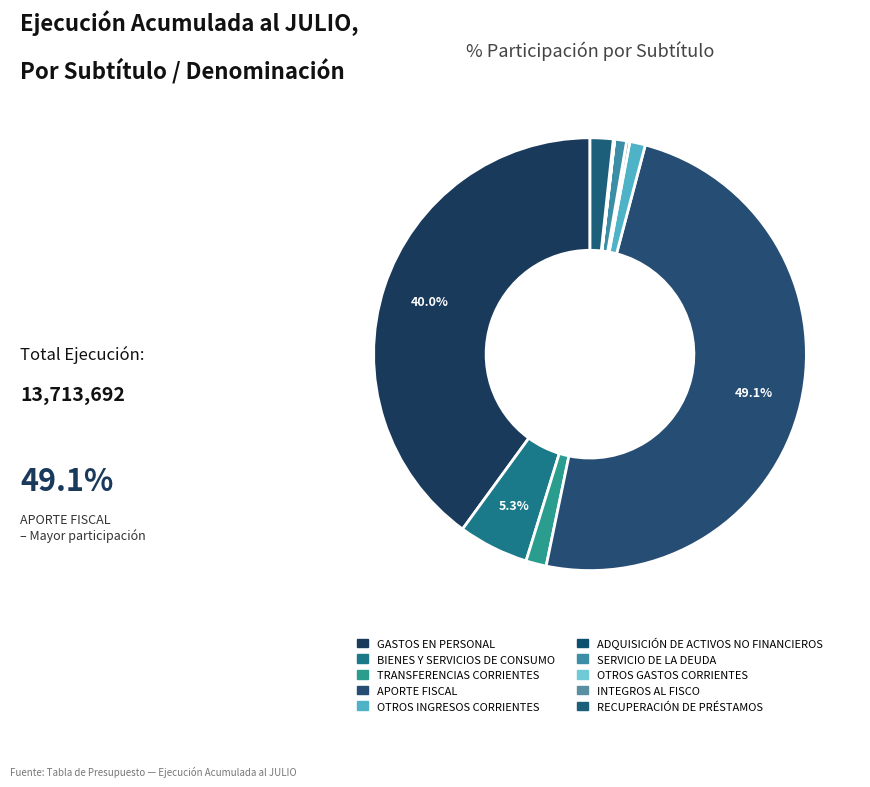

To the nearest percent, what percentage of the pie is BIENES Y SERVICIOS DE CONSUMO?

5%